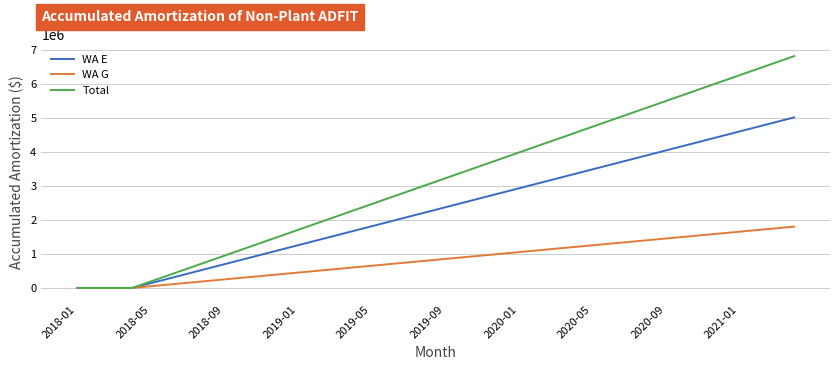

Rank the series by their average value, from highest to lowest.

Total, WA E, WA G